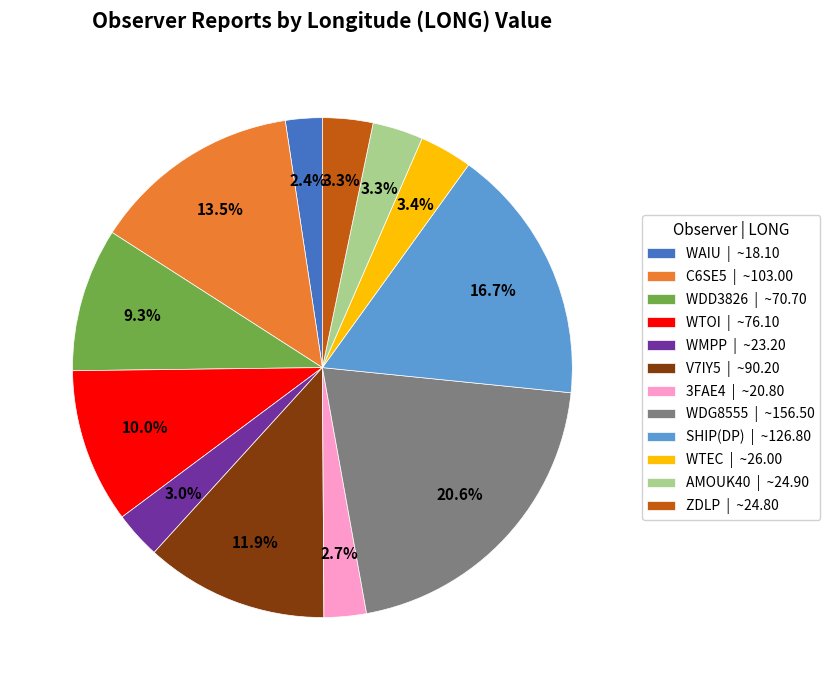

Does WDD3826 account for over 50% of the chart?

No